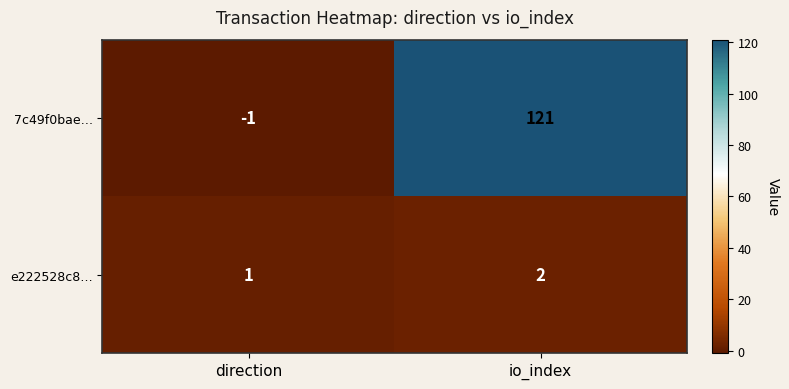

Reading left to right, list all the values displayed in this chart.

7c49f0bae…: -1	121
e222528c8…: 1	2